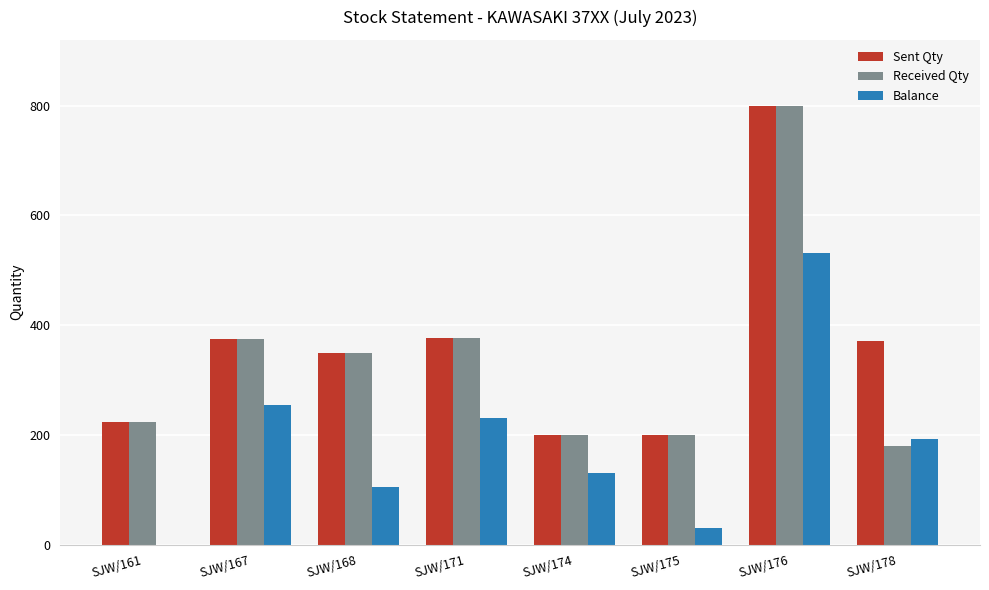

Are the bars horizontal?

No